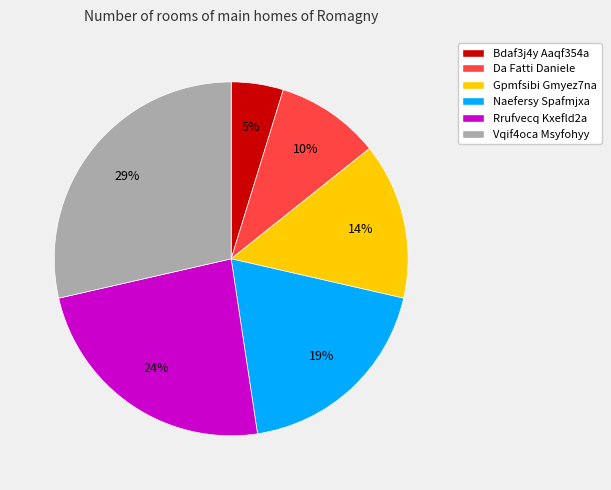

To the nearest percent, what percentage of the pie is Da Fatti Daniele?

10%